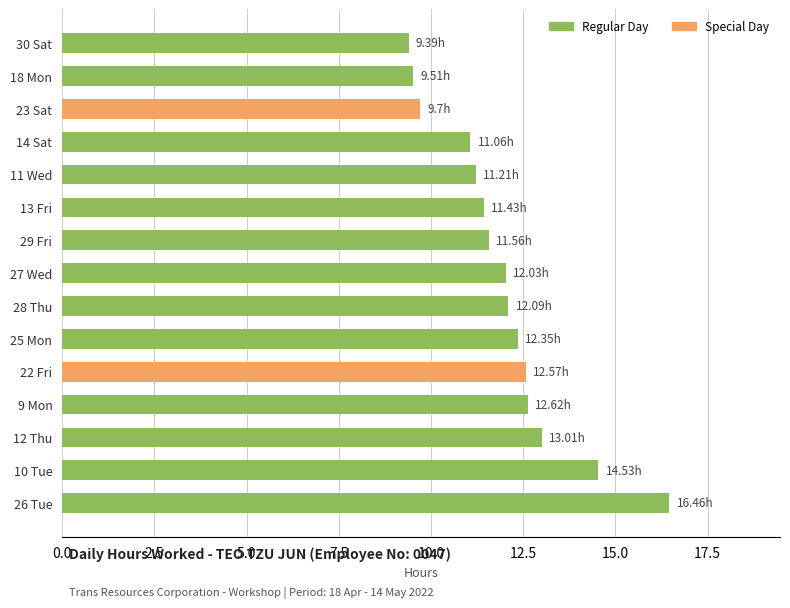

What is the difference between the second highest and minimum values?

5.1